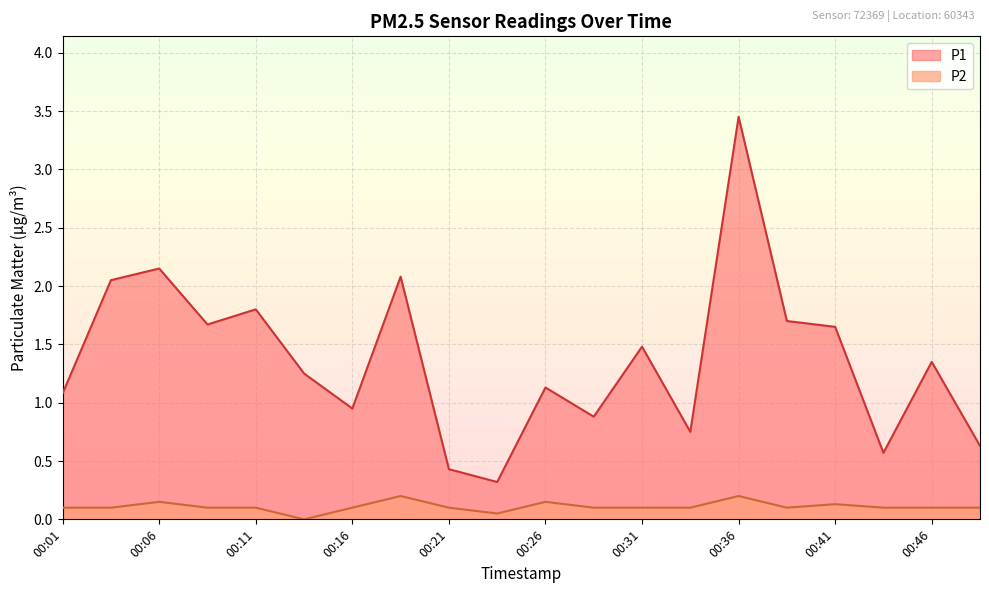

What is the total value across all series at 00:13?

1.2